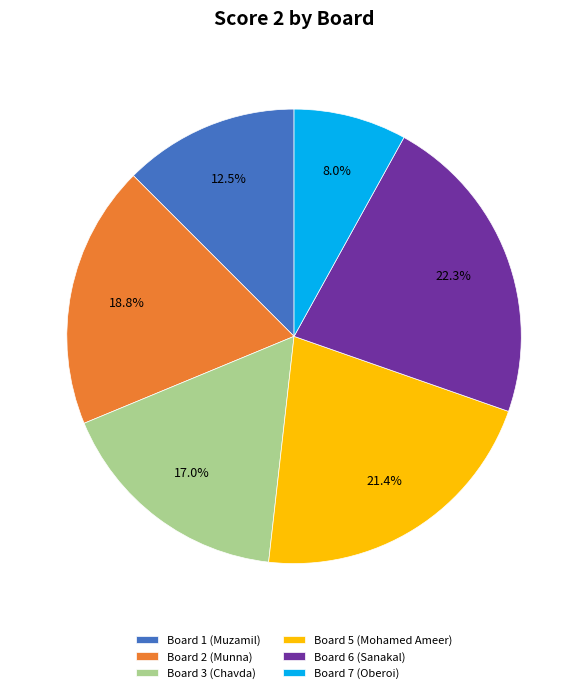

Rank the categories by value from highest to lowest.

Board 6 (Sanakal), Board 5 (Mohamed Ameer), Board 2 (Munna), Board 3 (Chavda), Board 1 (Muzamil), Board 7 (Oberoi)